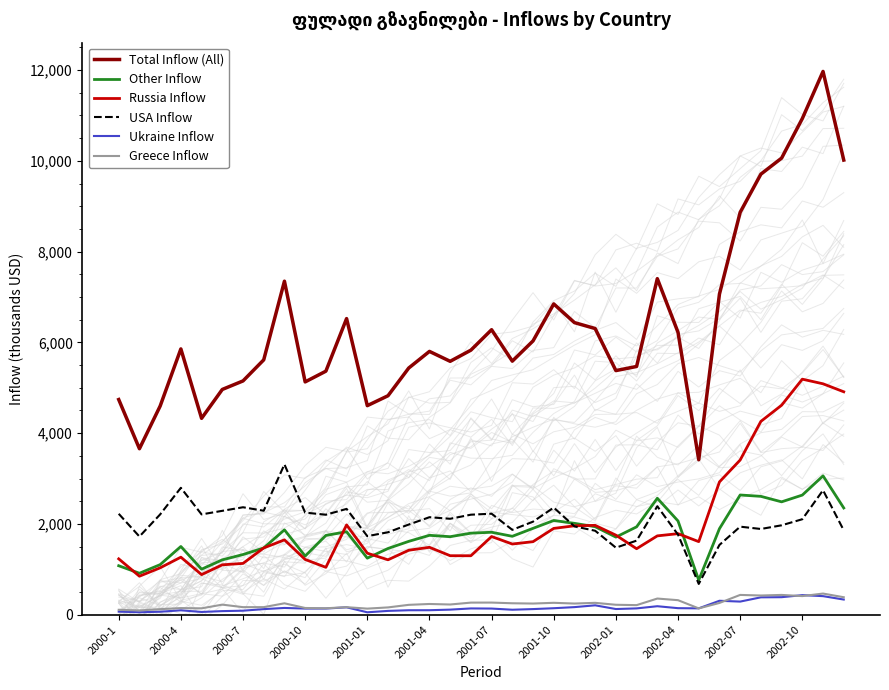

True or false: Ukraine Inflow has a value of 382.0 at 31.

True